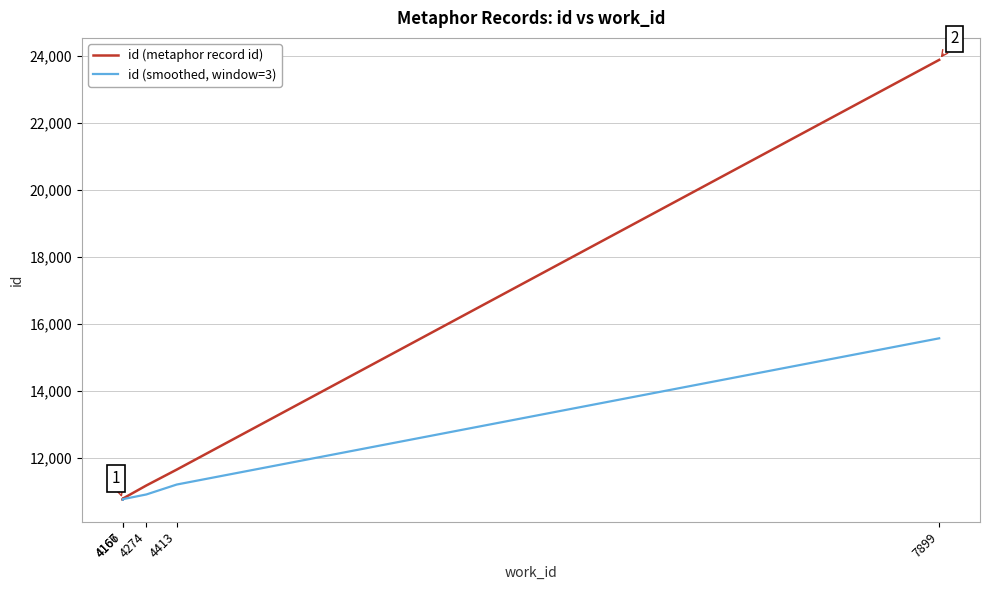

True or false: there are more than 0 points higher than both neighbors.

True